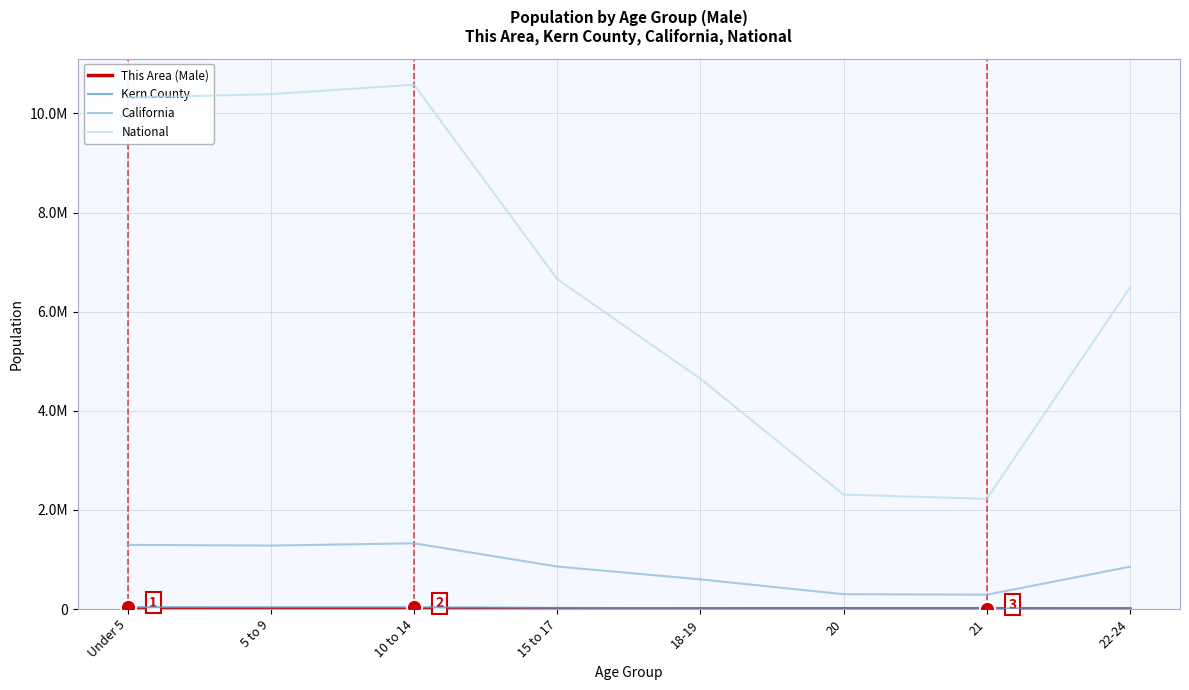

At how many categories does at least one series exceed 9616563?

3